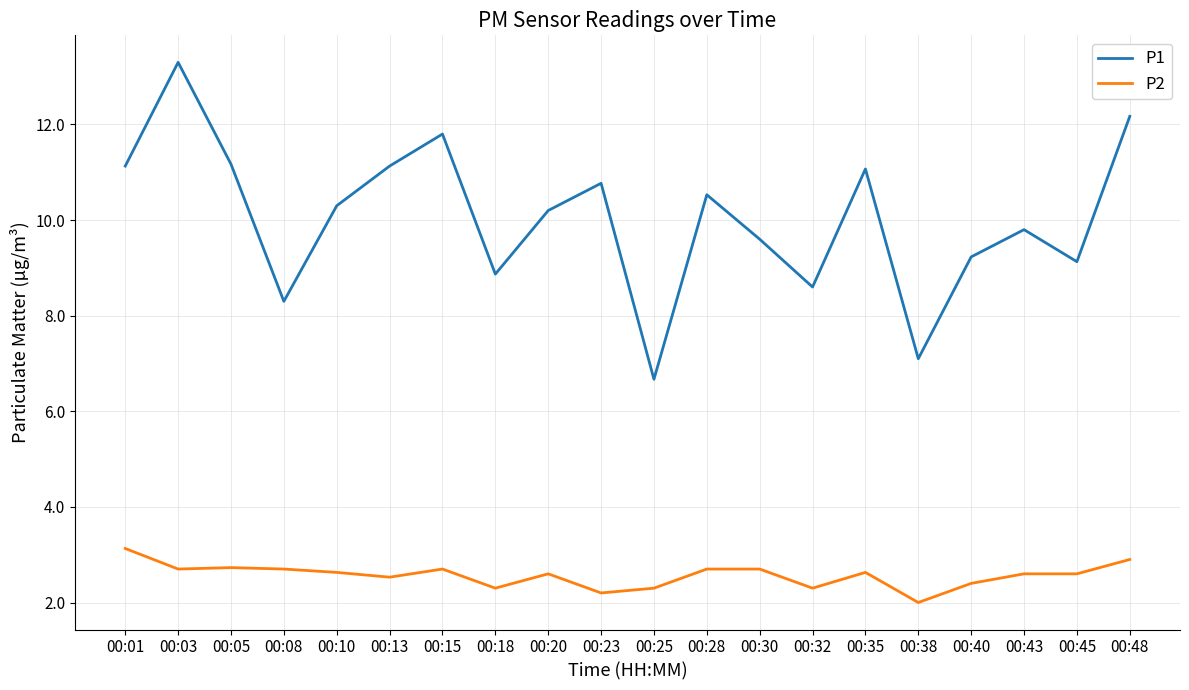

True or false: P1 and P2 cross at least once.

False